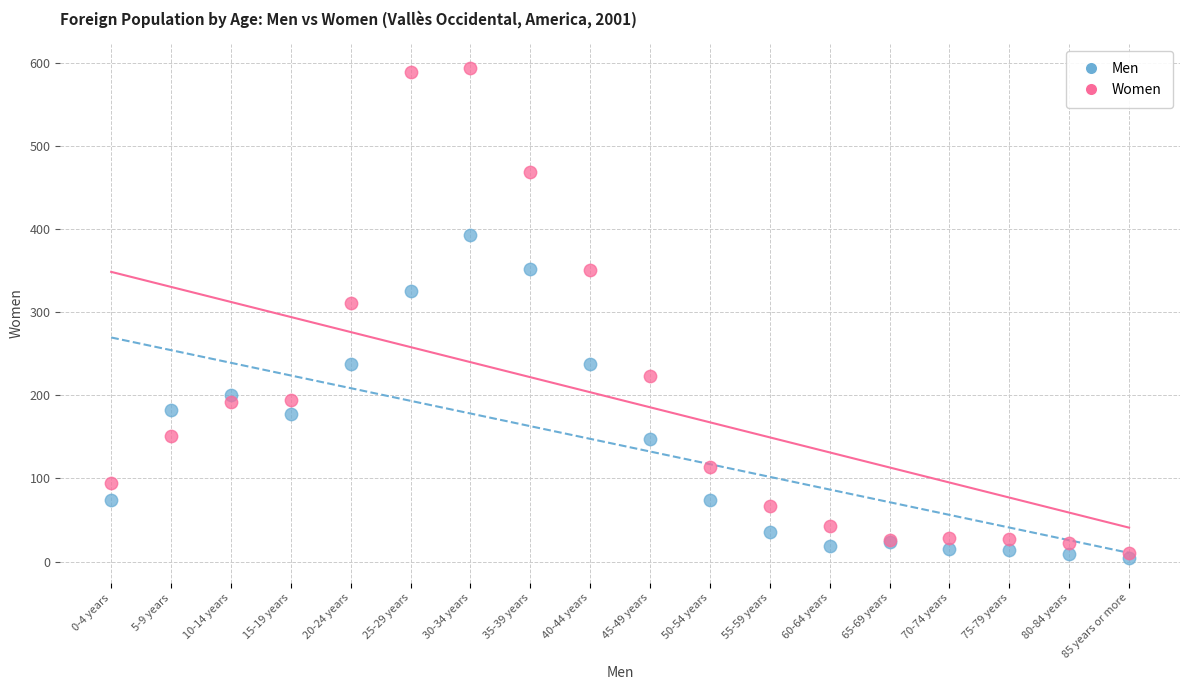

Which series reaches the maximum Y coordinate?

Women